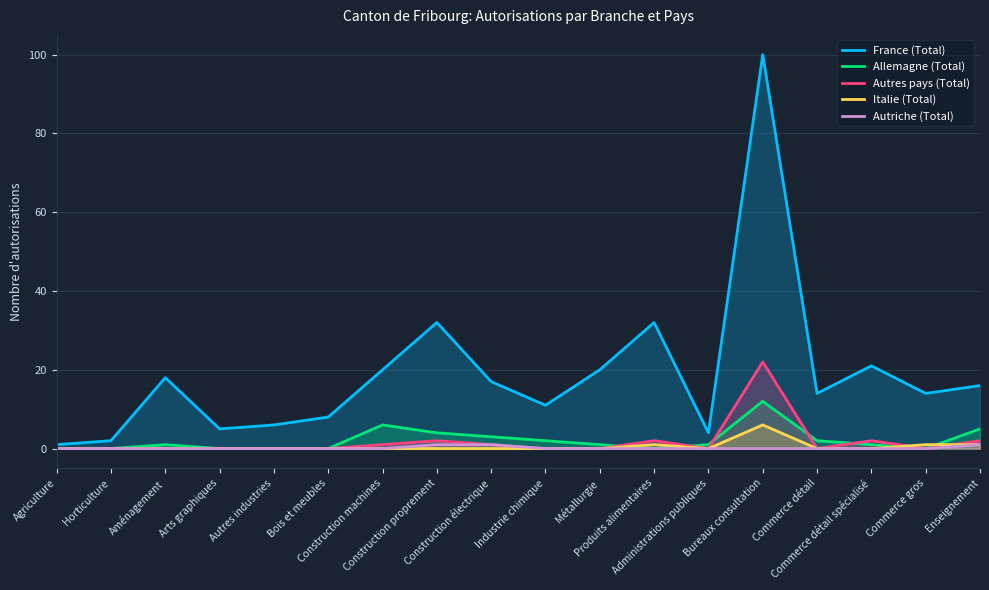

Which series changed the most between Arts graphiques and Construction électrique?

France (Total)